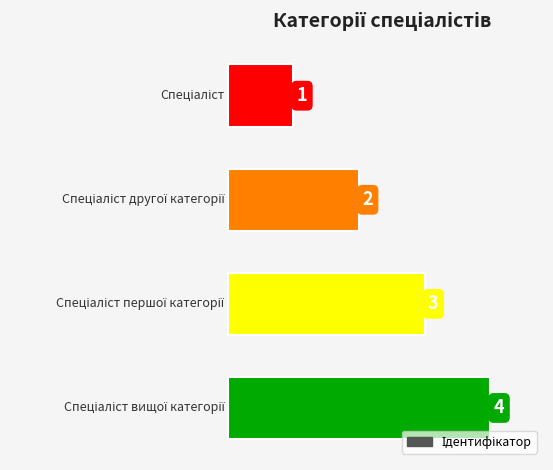

What is the value of the 1st bar from the top?

1